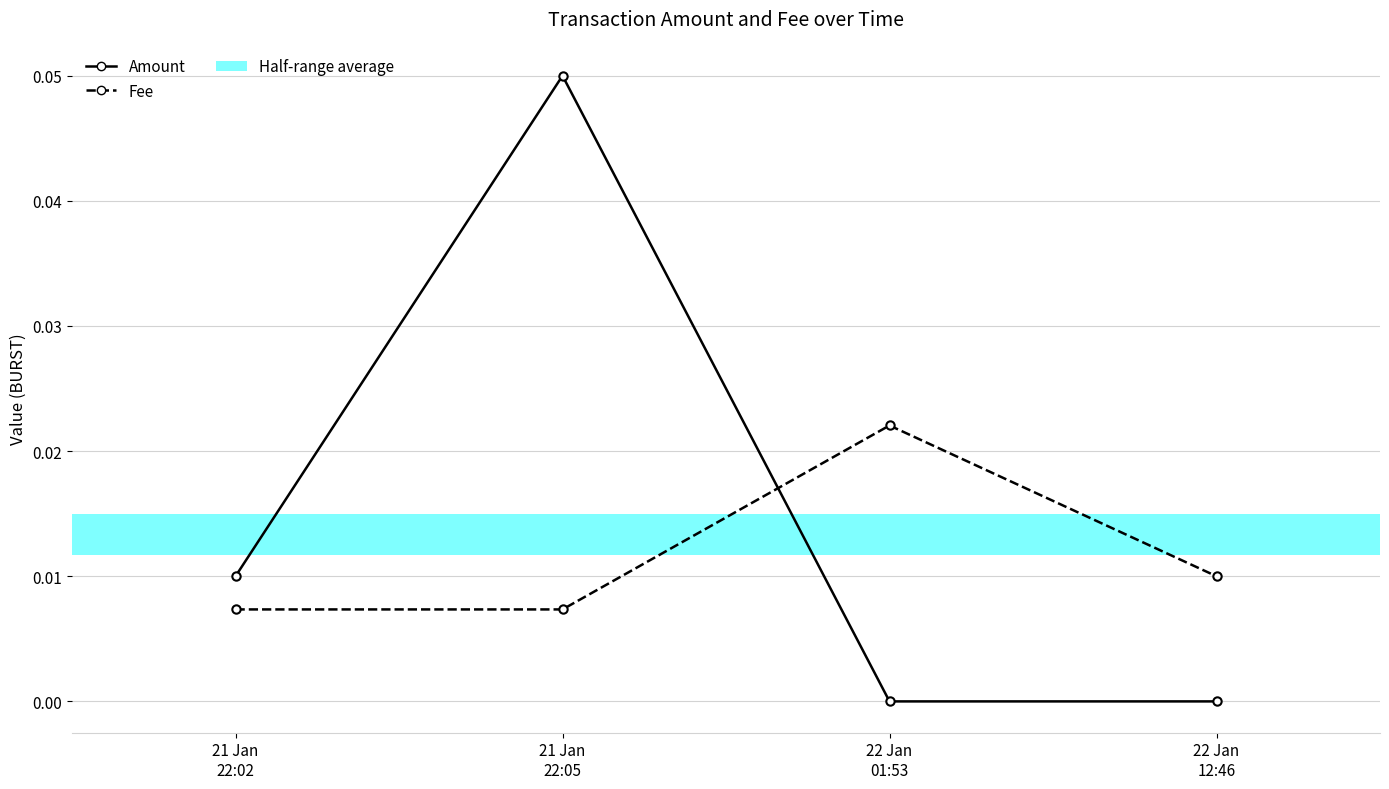

Which category has the lowest value across all series?

22 Jan
12:46